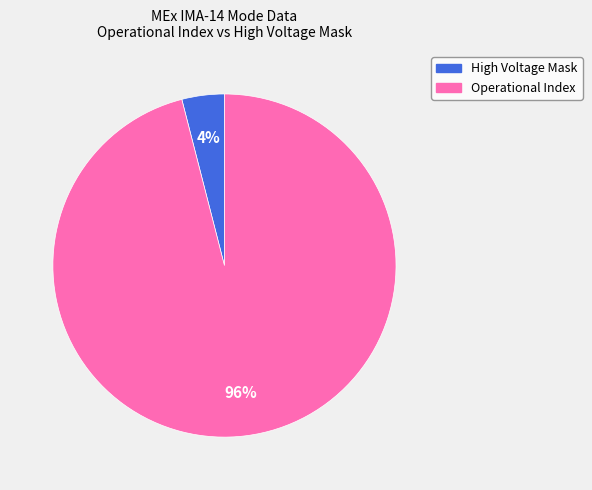

Is there any slice that represents more than half of the pie?

Yes